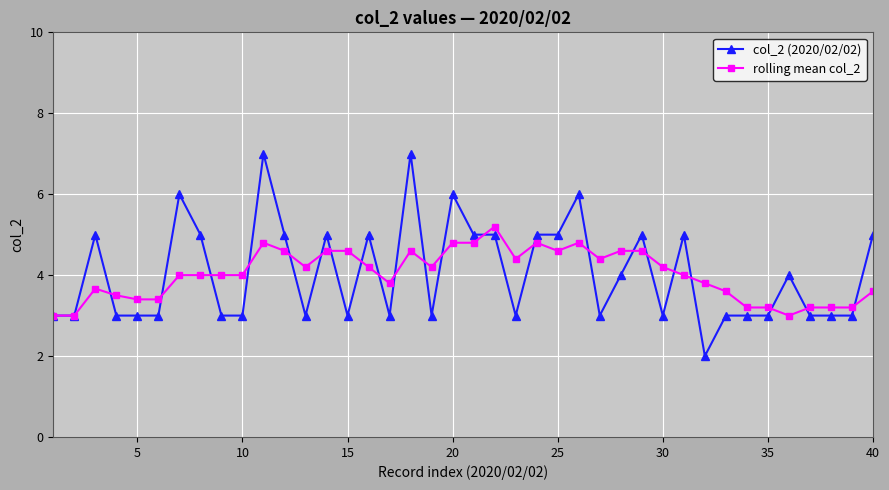

What is the minimum value shown in the chart?

2.0